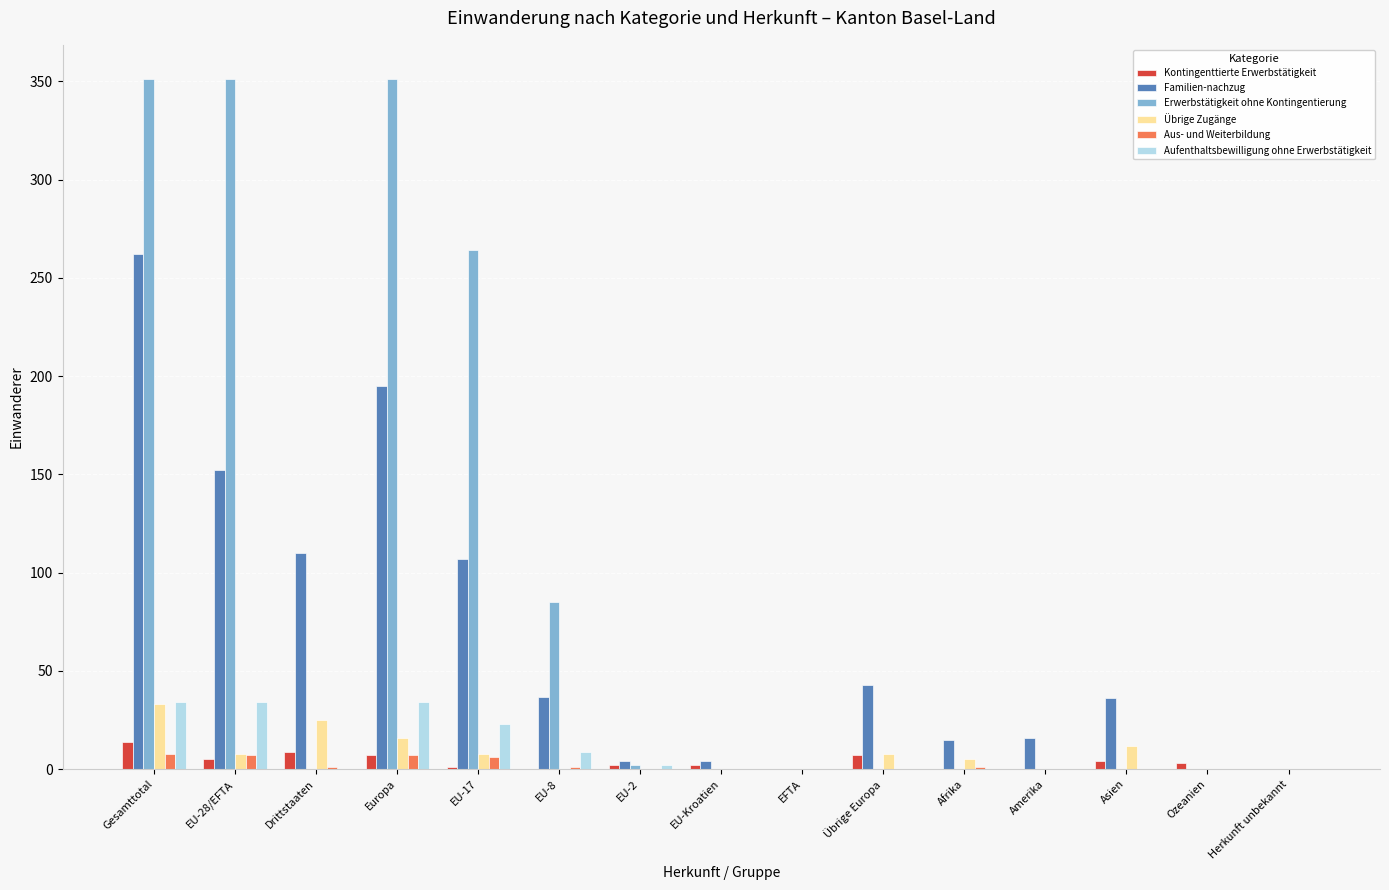

What value does the Aufenthaltsbewilligung ohne Erwerbstätigkeit series have at EU-8?

9